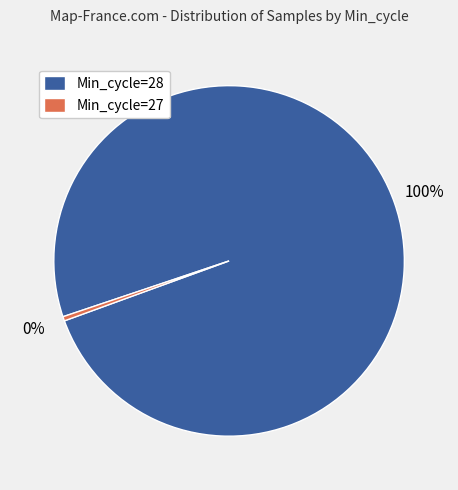

How many slices are in this pie chart?

2